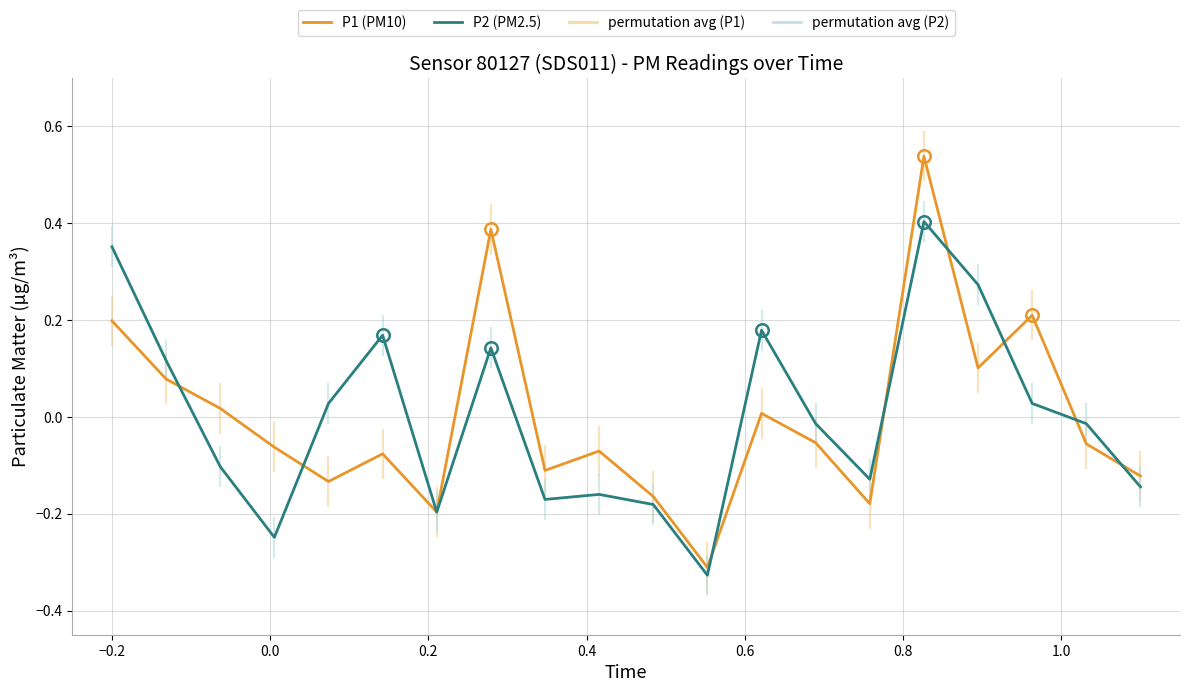

Which series has the widest spread of values?

P1 (PM10)